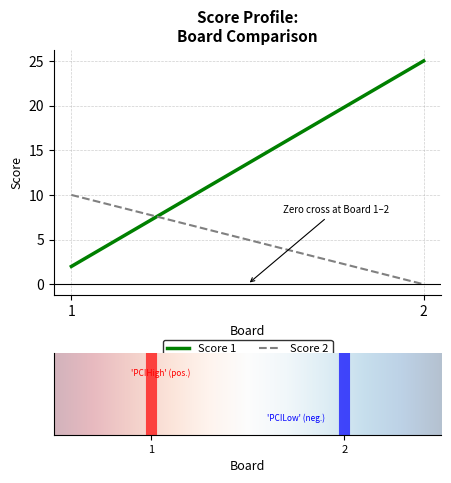

How many lines are shown in the chart?

2